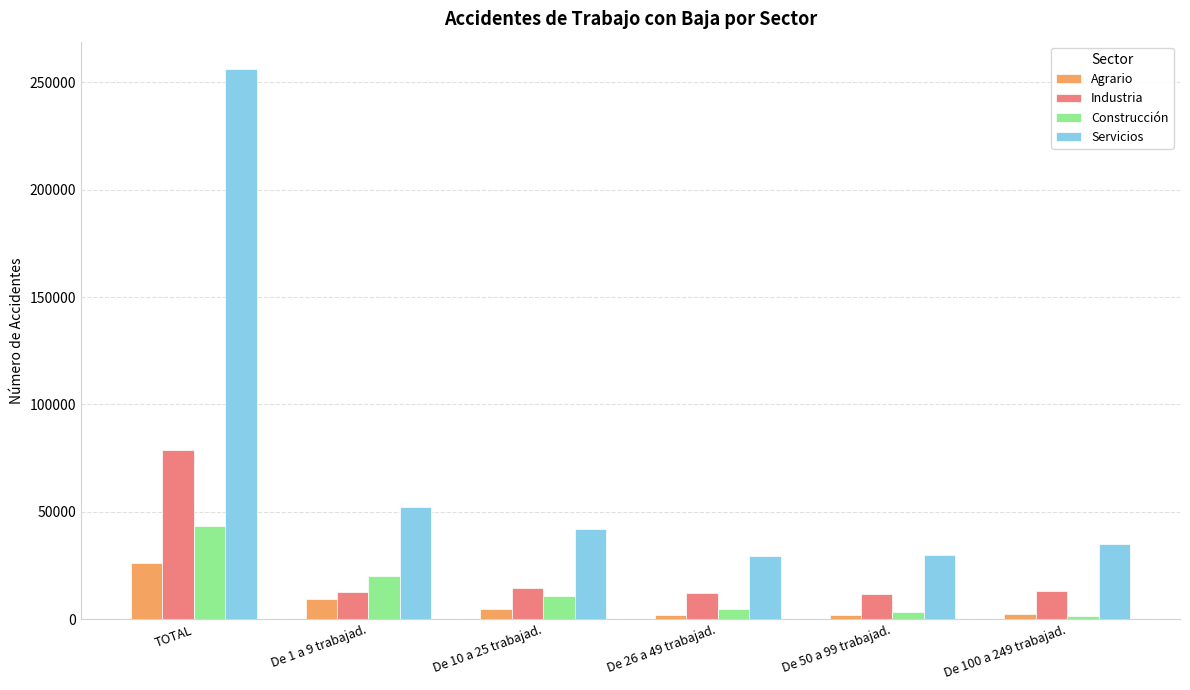

Which series has the largest range (max minus min)?

Servicios